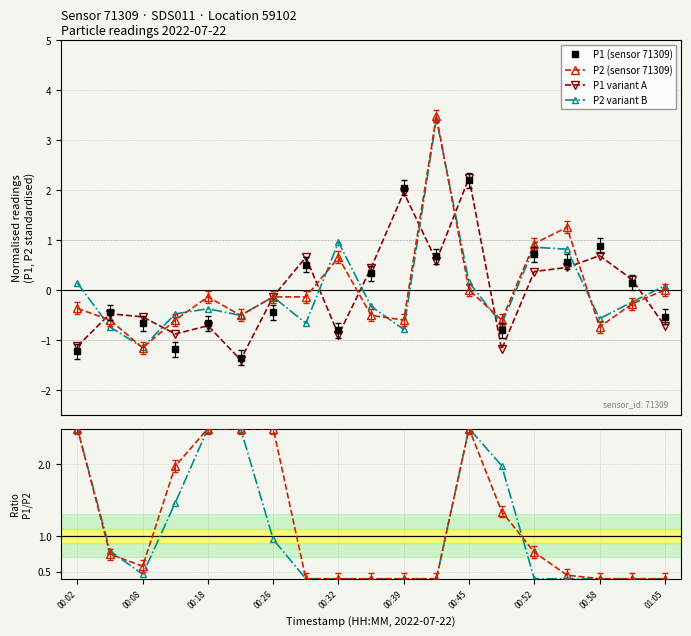

Is this an area chart (filled region under the line)?

No